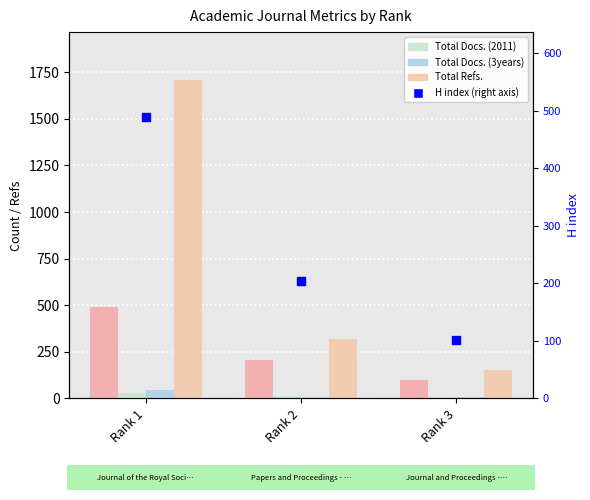

Which series has the widest spread of Y values?

Total Refs.